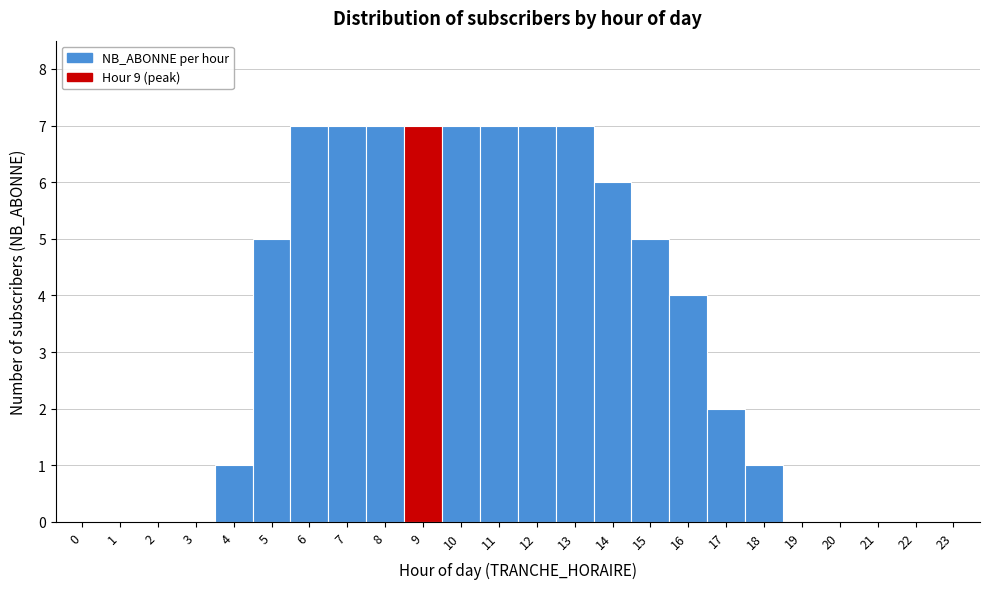

Reading left to right, transcribe this chart: for each bar, give the range it covers on the x-axis and its height. The values are not printed on the chart, so give them approximately, as read against the axis.

-0.5 to 0.5: 0
0.5 to 1.5: 0
1.5 to 2.5: 0
2.5 to 3.5: 0
3.5 to 4.5: 1
4.5 to 5.5: 5
5.5 to 6.5: 7
6.5 to 7.5: 7
7.5 to 8.5: 7
8.5 to 9.5: 7
9.5 to 10.5: 7
10.5 to 11.5: 7
11.5 to 12.5: 7
12.5 to 13.5: 7
13.5 to 14.5: 6
14.5 to 15.5: 5
15.5 to 16.5: 4
16.5 to 17.5: 2
17.5 to 18.5: 1
18.5 to 19.5: 0
19.5 to 20.5: 0
20.5 to 21.5: 0
21.5 to 22.5: 0
22.5 to 23.5: 0